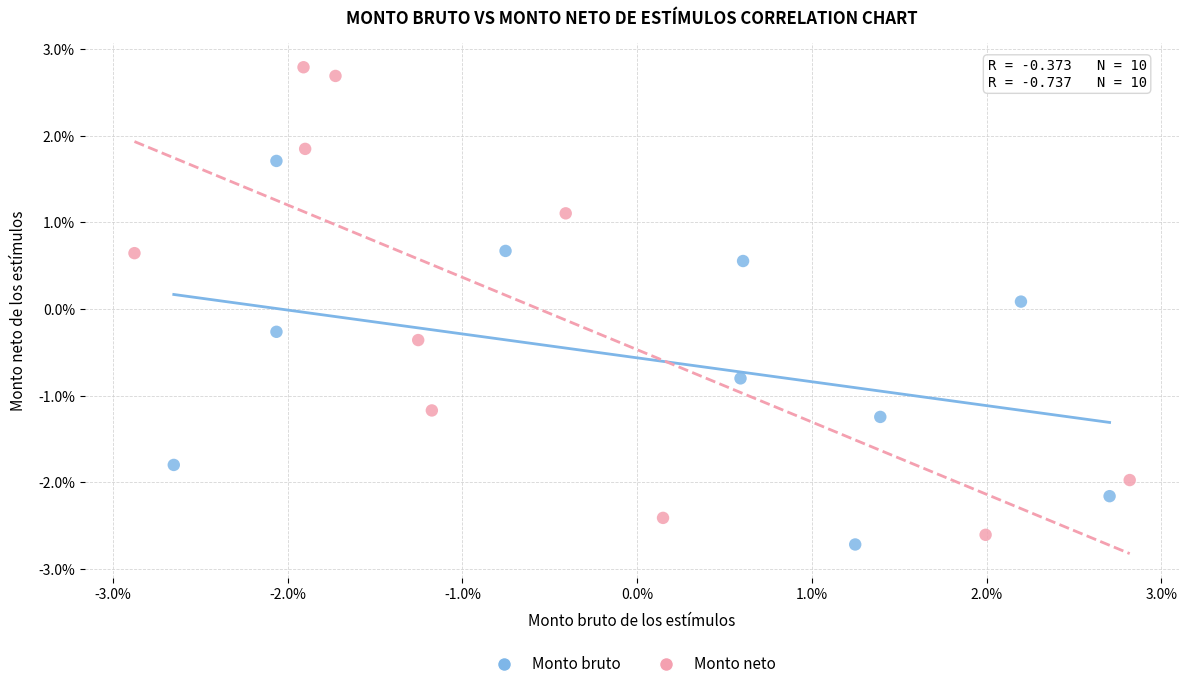

Which series contains the highest Y value?

Monto neto